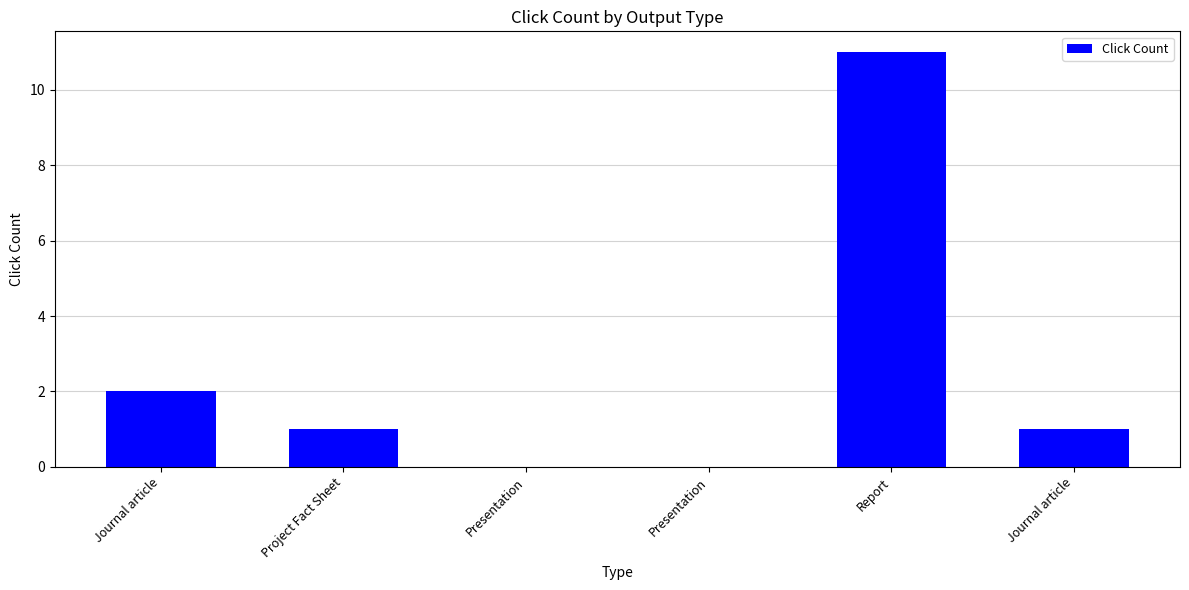

Between Journal article and Journal article, which is larger?

Journal article